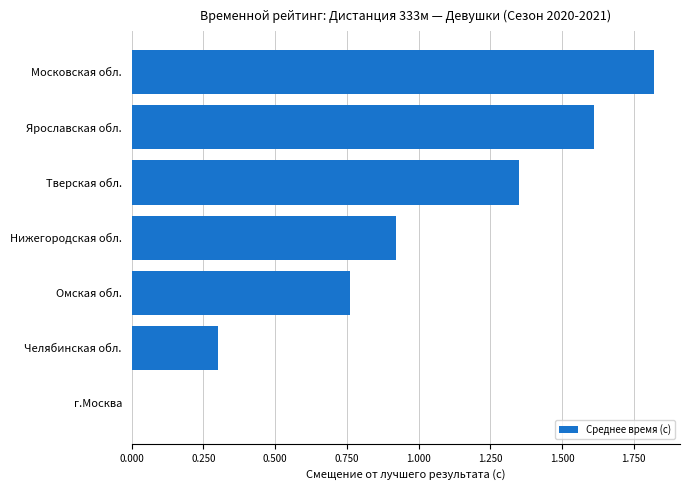

How many distinct data groups are displayed?

1